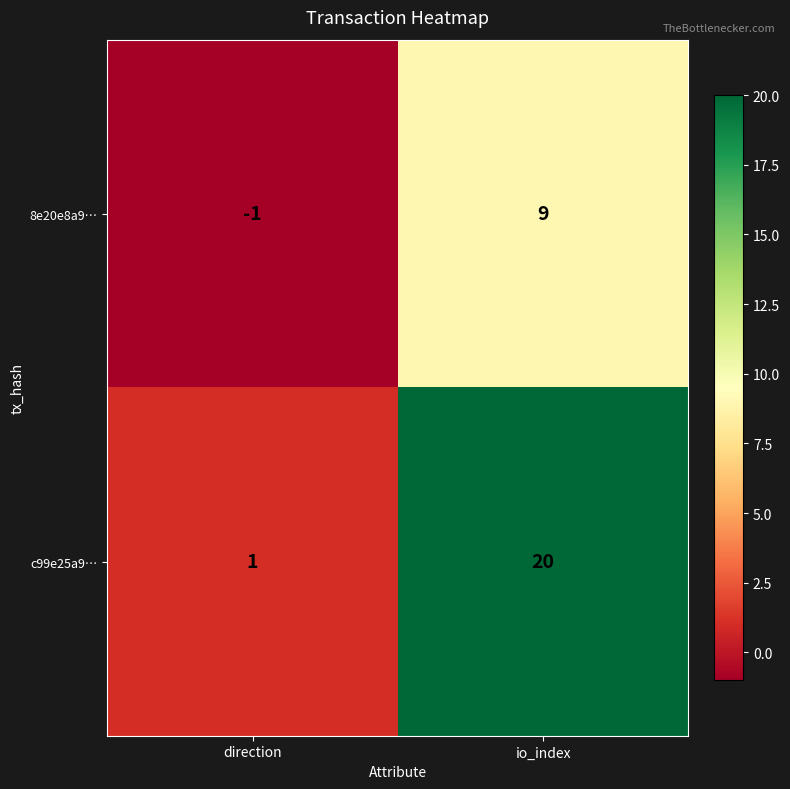

What is the sum of all 8e20e8a9… values?

8